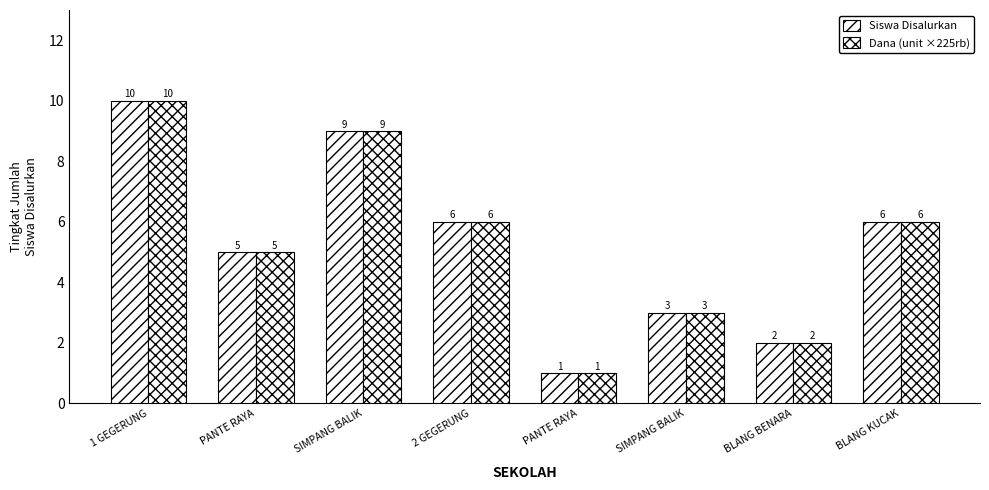

Reading right to left, transcribe all the data shown in this chart.

Siswa Disalurkan: 6	2	3	1	6	9	5	10
Dana (unit ×225rb): 6	2	3	1	6	9	5	10